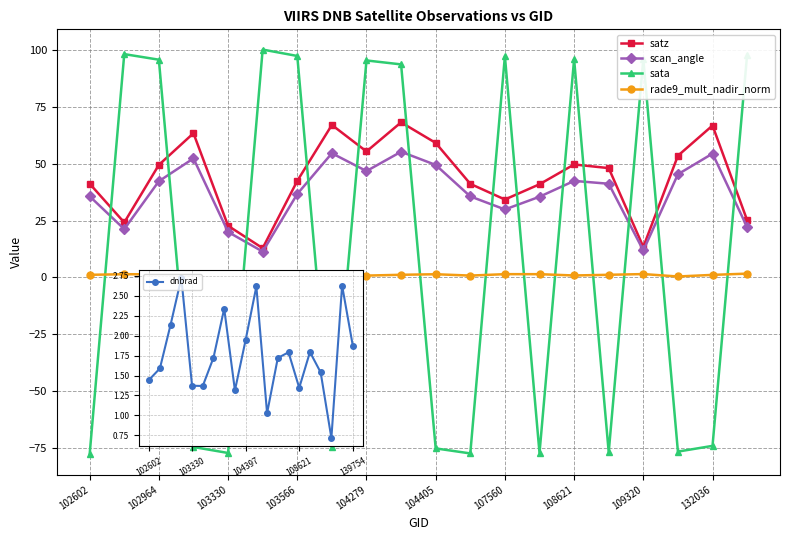

True or false: dnbrad and satz intersect in this chart.

False